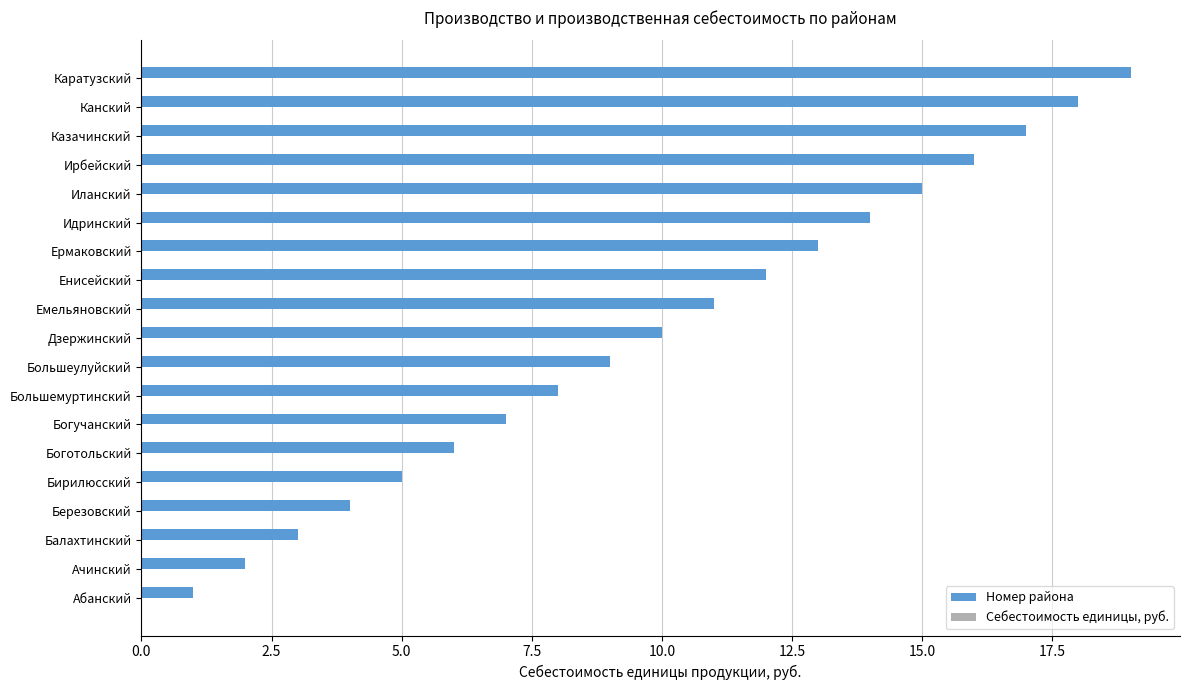

What is the ratio of the value at Дзержинский to the value at Енисейский?

0.8